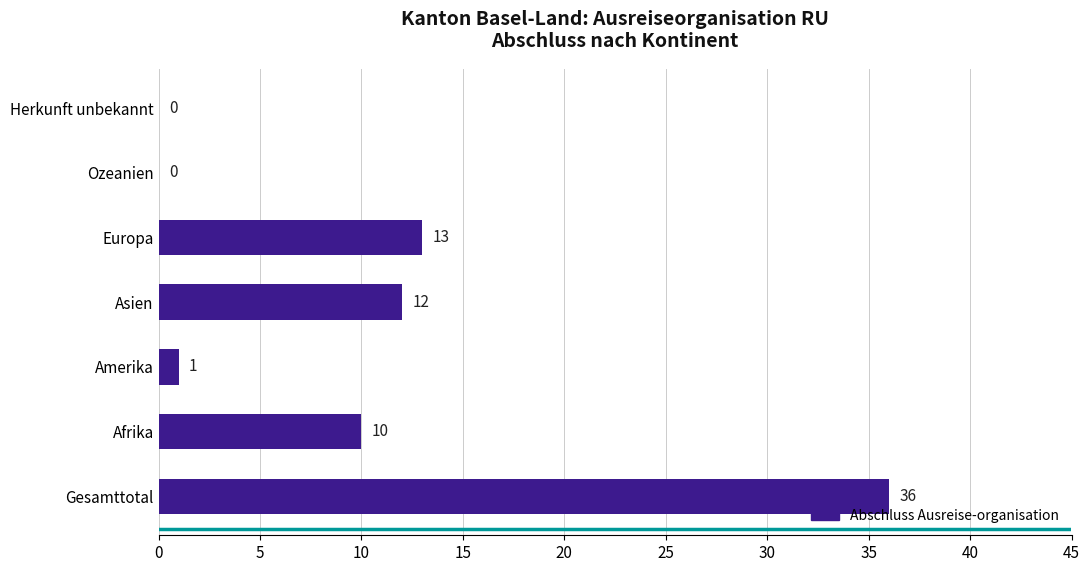

What is the approximate value at Asien?

12